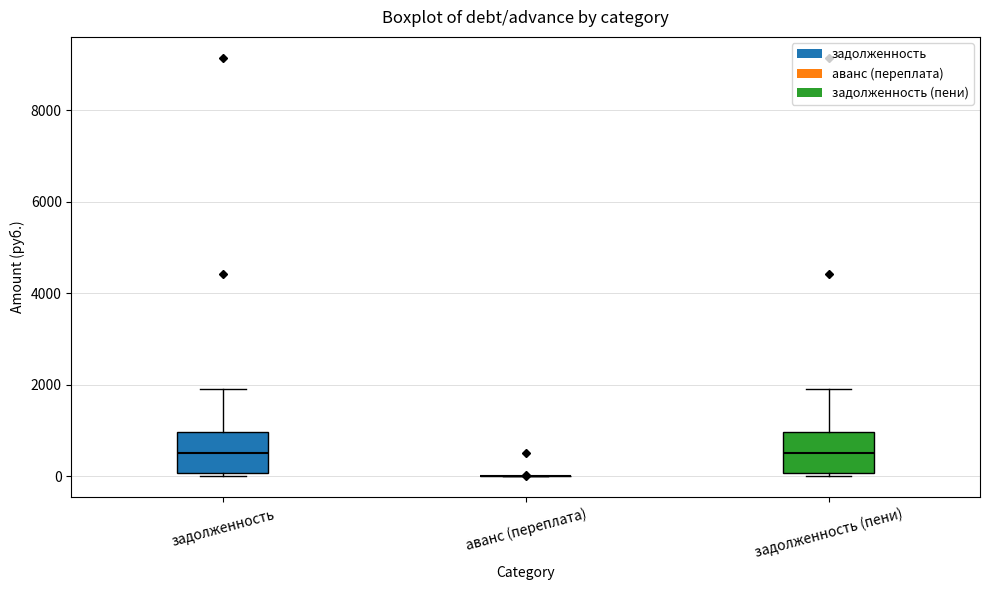

Reading left to right, read every box against the y-axis: the position of its median line, the range the box covers, and the ends of its whiskers. The values are not printed on the chart, so give them approximately, as read against the axis.

задолженность: median 600, box 0 to 1000, whiskers 0 (just below the box's lower edge) to 2000
аванс (переплата): box collapsed to a line at 0, whiskers 0 to 0
задолженность (пени): median 600, box 0 to 1000, whiskers 0 (just below the box's lower edge) to 2000